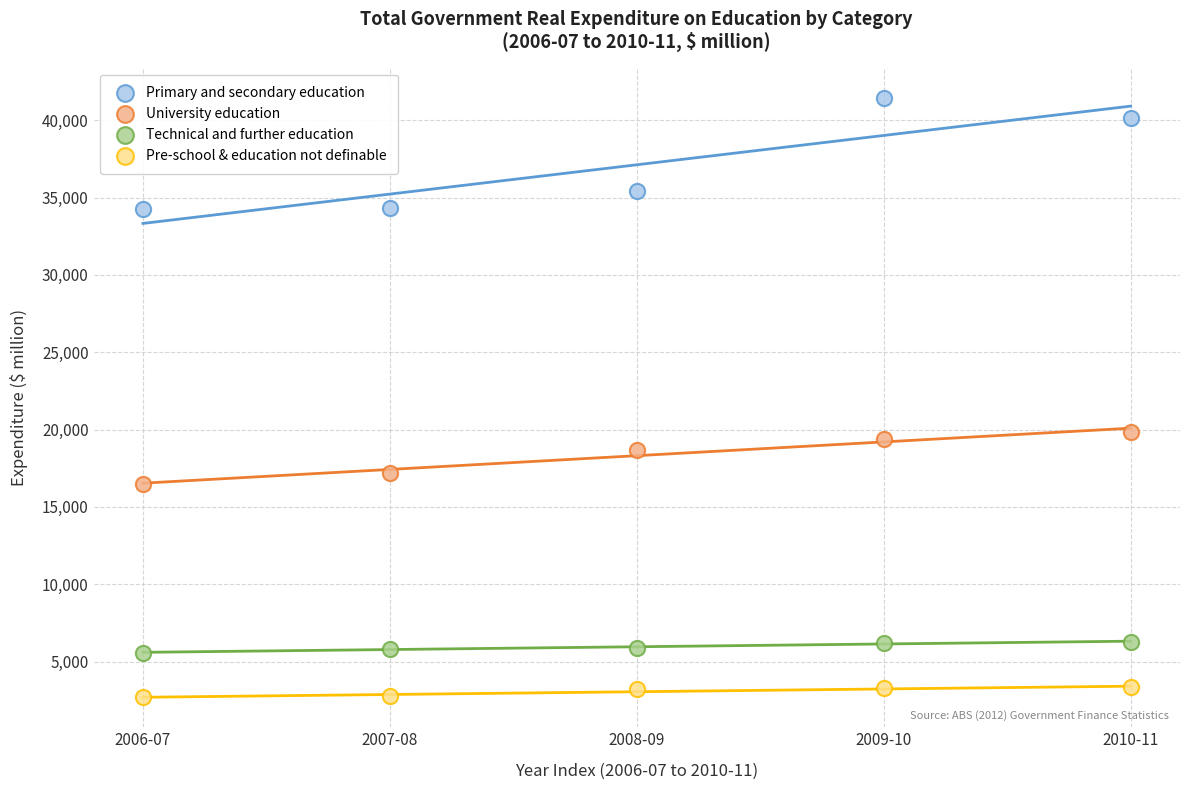

Across all series, what Y value is closest to 22079?

19837.0